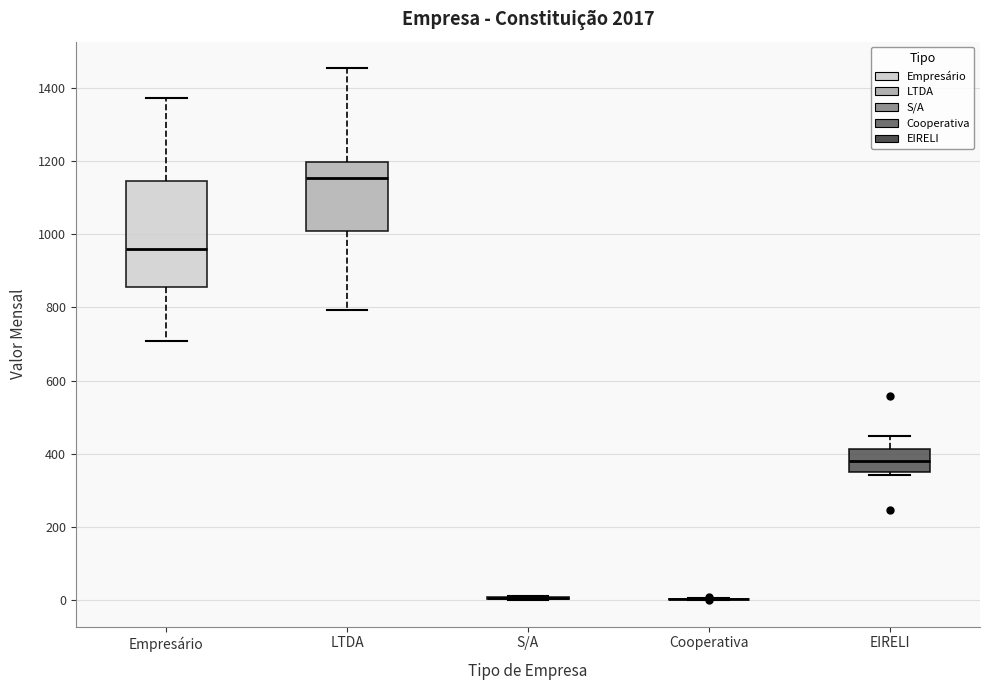

Where does the upper whisker of the box for Empresário end on the y-axis? The values are not printed on the chart, so give them approximately, as read against the axis.

1380